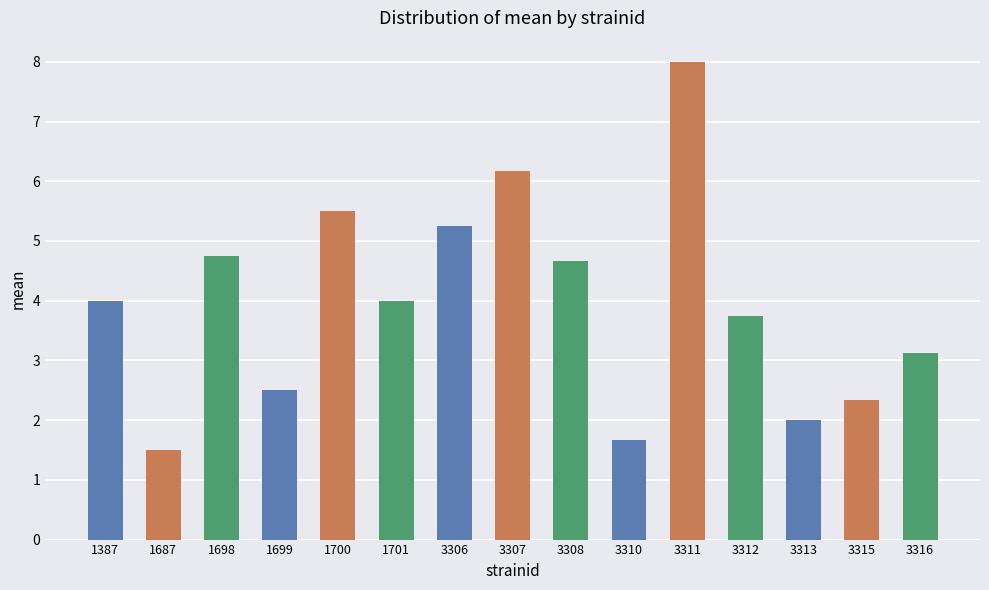

What is the difference between the maximum and minimum values?

6.5